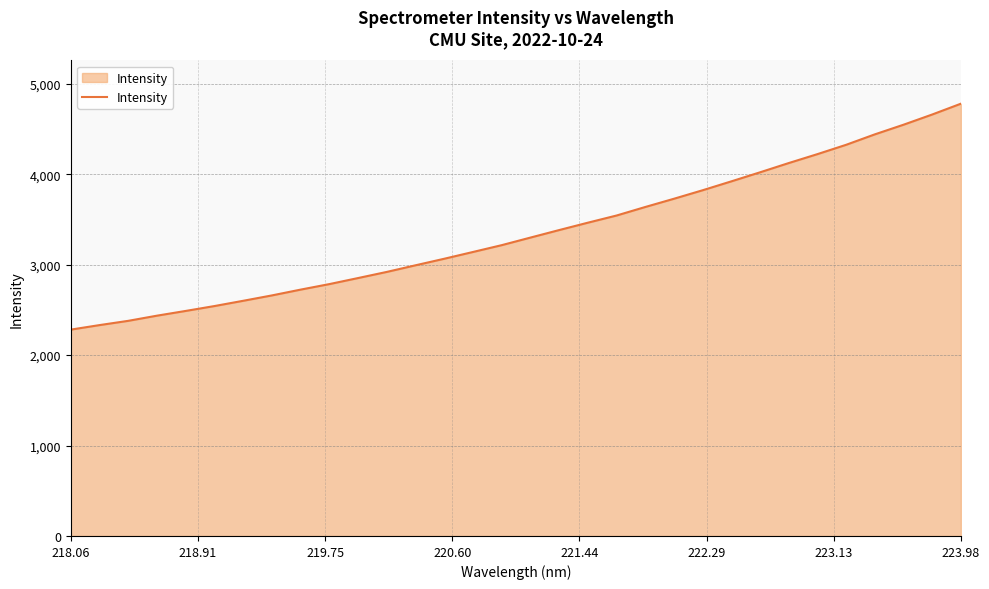

What is the difference between the maximum and minimum values?

2498.1